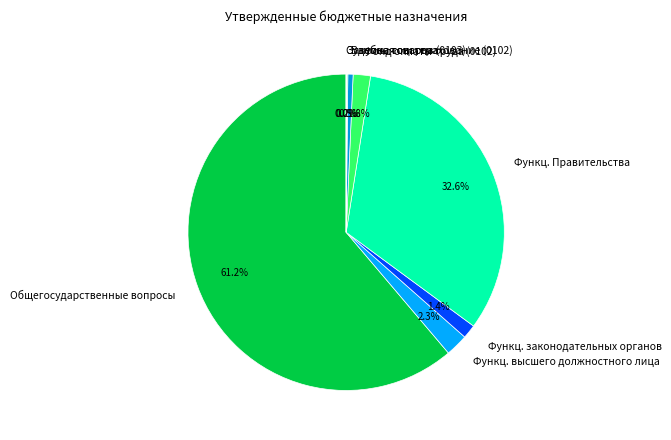

Which category has the biggest portion of the pie?

Общегосударственные вопросы